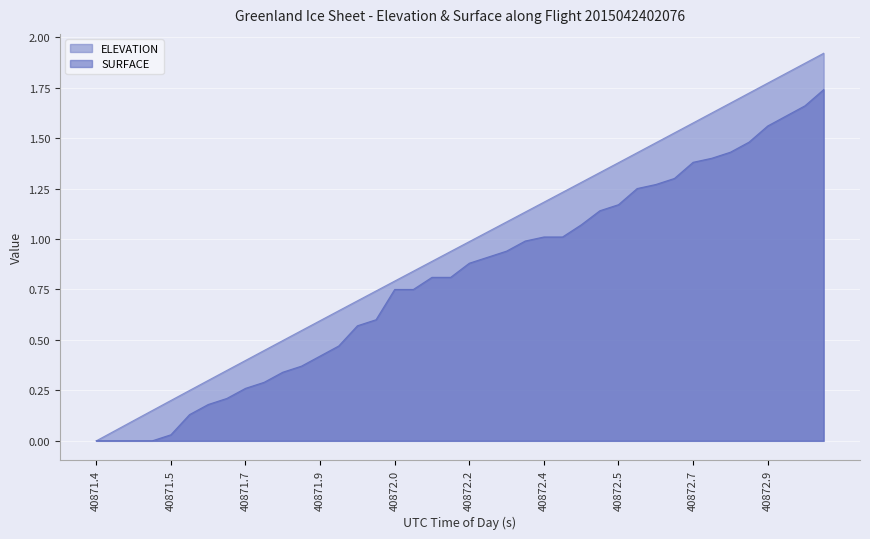

Which series has the widest spread of values?

ELEVATION